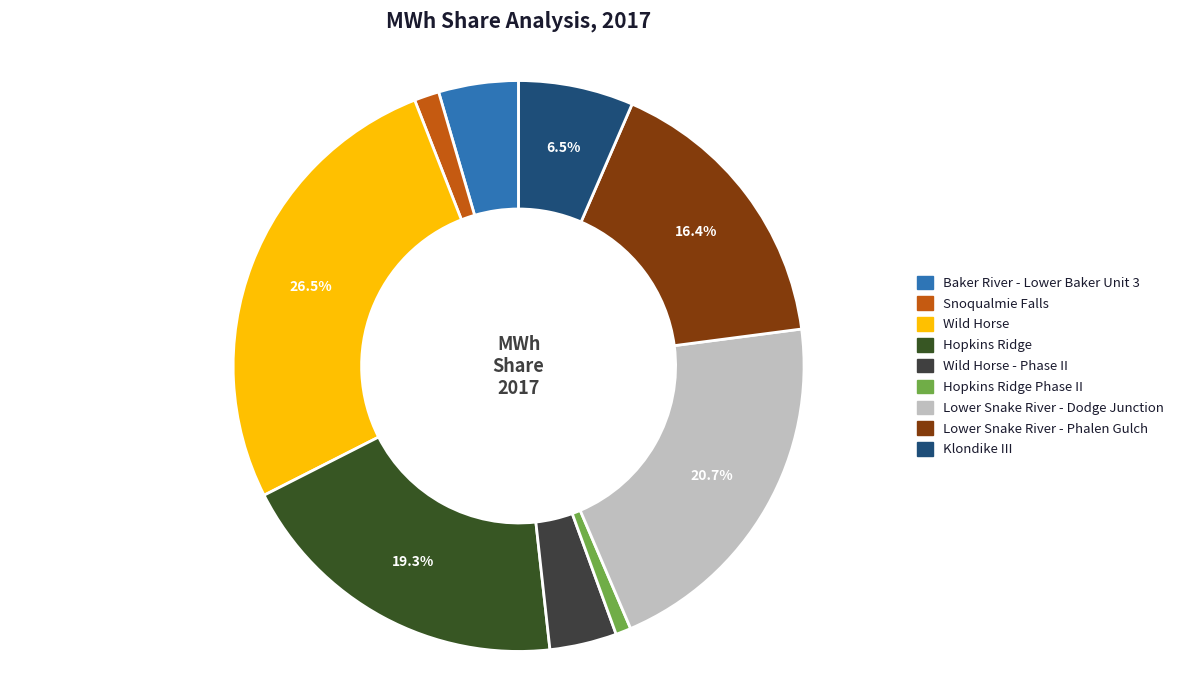

Which category has the smallest portion of the pie?

Hopkins Ridge Phase II